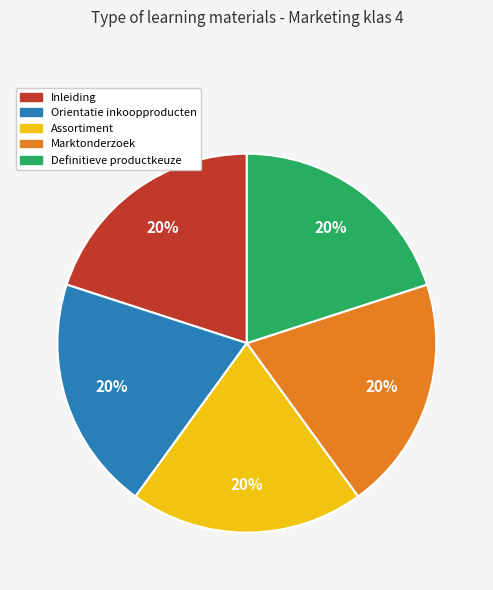

Do Marktonderzoek and Orientatie inkoopproducten together represent more than half of the pie?

No